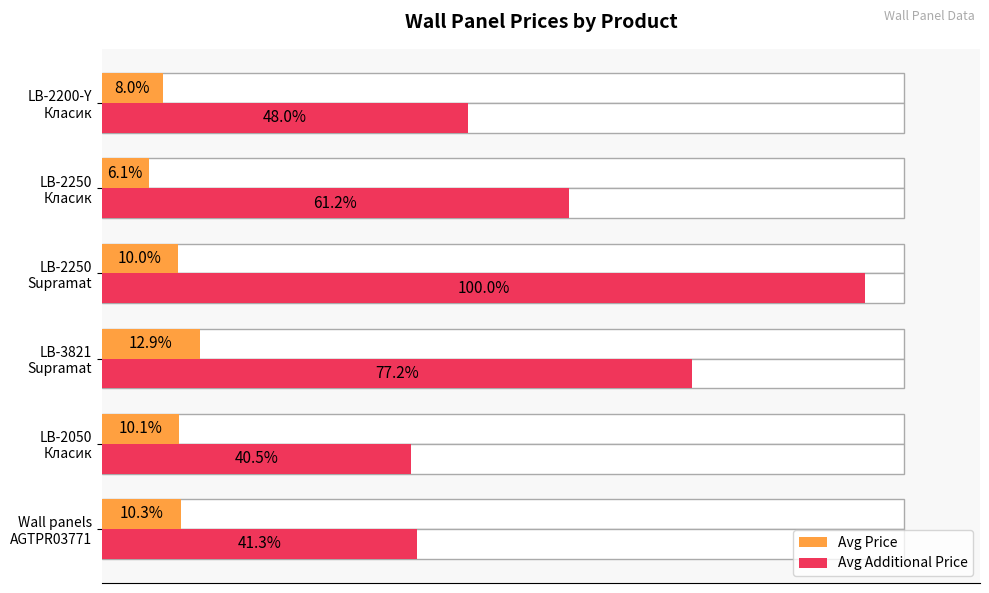

Which series has the largest total across all categories?

Avg Additional Price